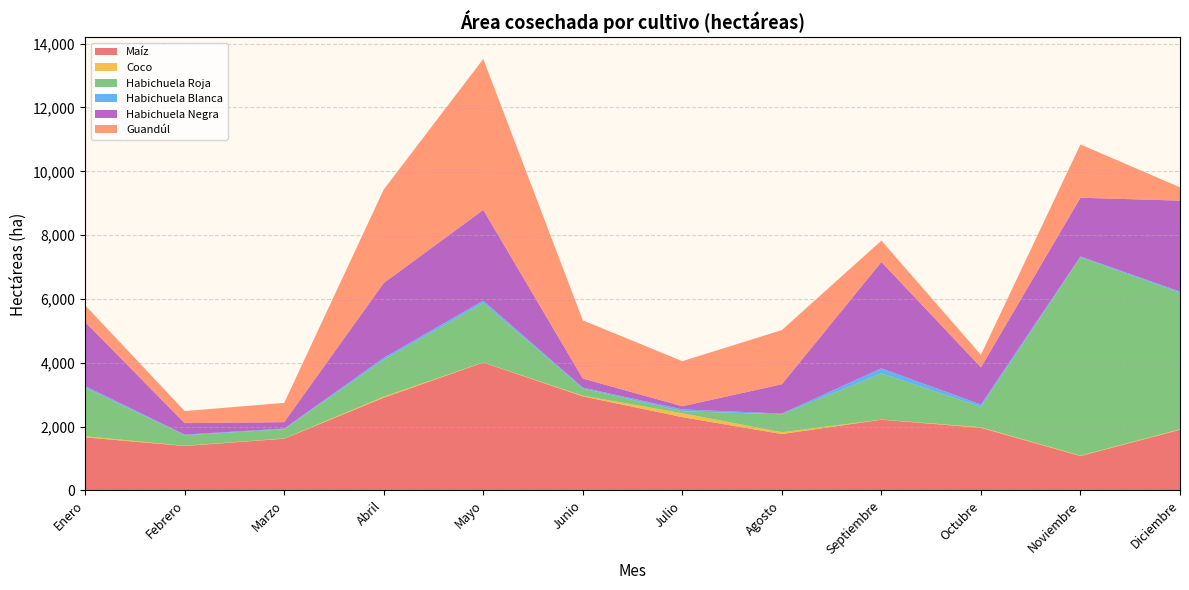

Reading right to left, list all the values displayed in this chart.

Maíz: 1900.9	1078.4	1962.5	2216.4	1767.5	2297.1	2948.2	4007.8	2906.6	1621.6	1393.3	1663.7
Coco: 17.4	14.4	18.7	5.0	56.4	122.3	21.3	6.3	33.1	9.9	7.5	35.5
Habichuela Roja: 4276.4	6214.4	640.6	1445.8	563.1	62.2	224.5	1863.8	1153.5	284.8	328.9	1522.6
Habichuela Blanca: 37.9	24.6	70.8	159.8	22.5	57.9	28.4	68.5	62.2	22.3	20.2	47.4
Habichuela Negra: 2848.7	1839.9	1164.8	3332.6	918.1	98.6	284.3	2844.2	2343.9	202.2	359.6	2007.8
Guandúl: 417.0	1669.4	390.1	669.0	1697.4	1412.4	1823.1	4728.9	2929.7	602.8	377.2	523.3